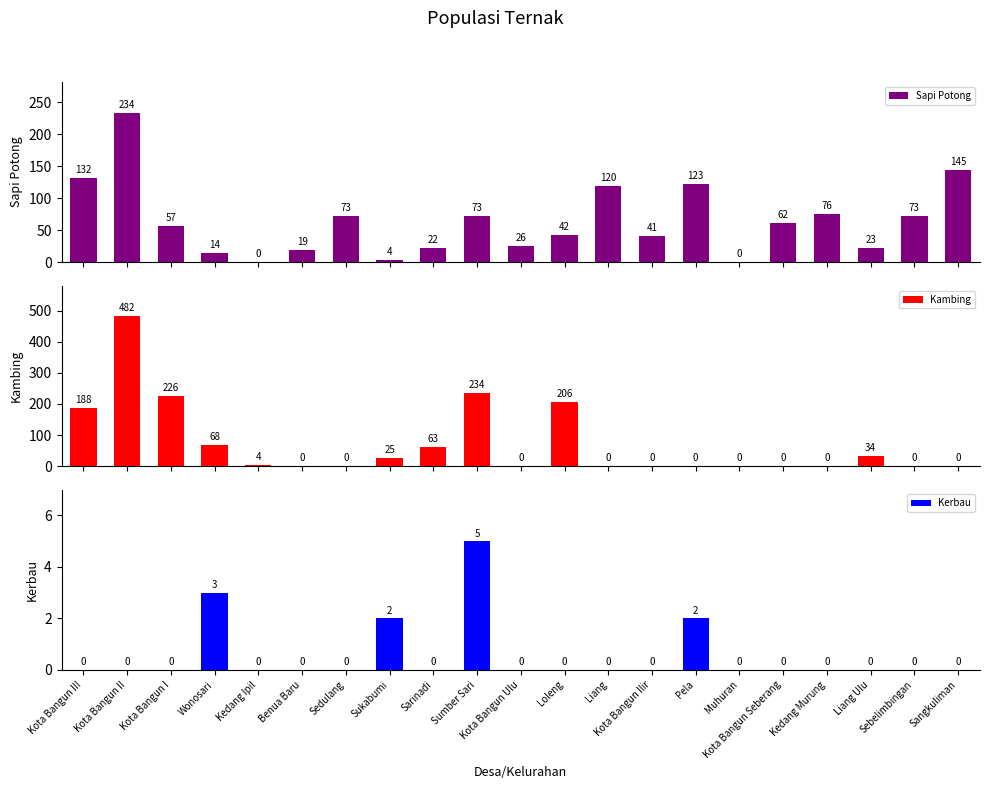

Is the value of Kerbau at Kota Bangun Seberang greater than the value of Kambing at Sukabumi?

No